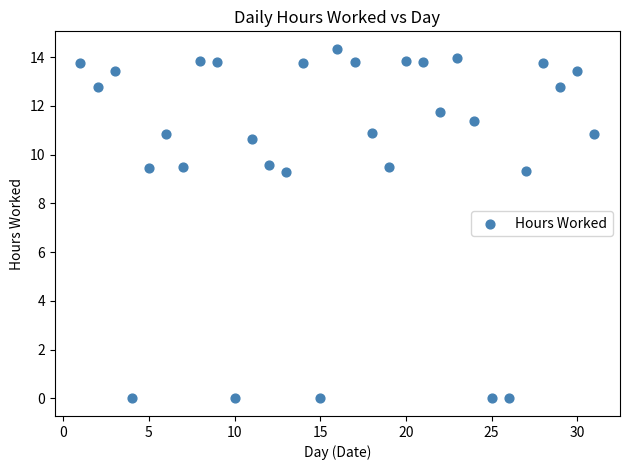

What is the range of X values (max minus min)?

30.0